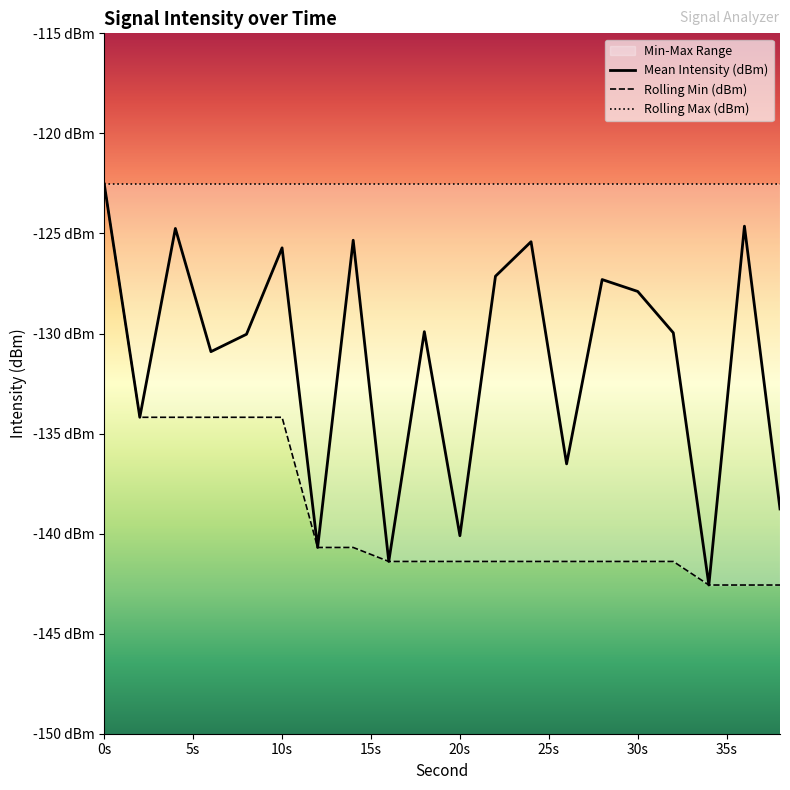

True or false: Mean Intensity (dBm) and Rolling Min (dBm) cross at least once.

False